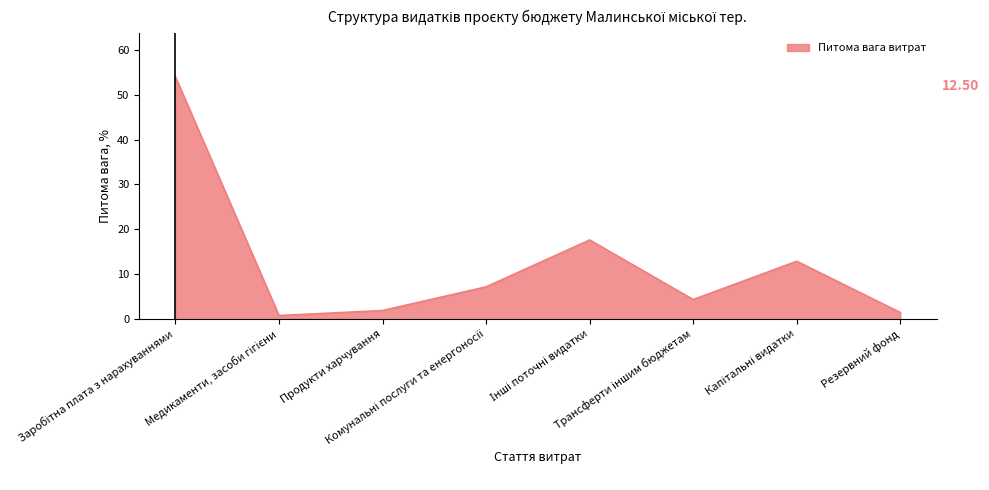

How many lines are shown in the chart?

1